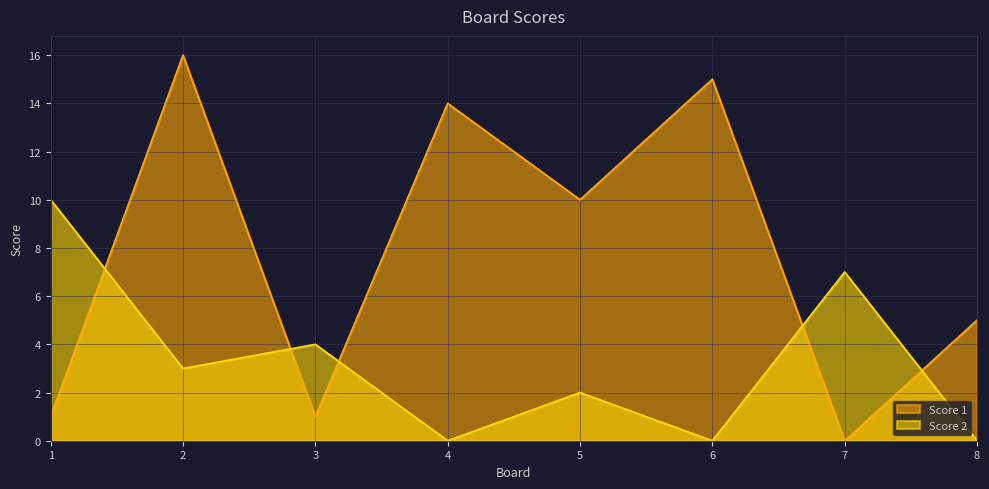

Reading left to right, transcribe all the data shown in this chart.

Score 1: 1	16	1	14	10	15	0	5
Score 2: 10	3	4	0	2	0	7	0